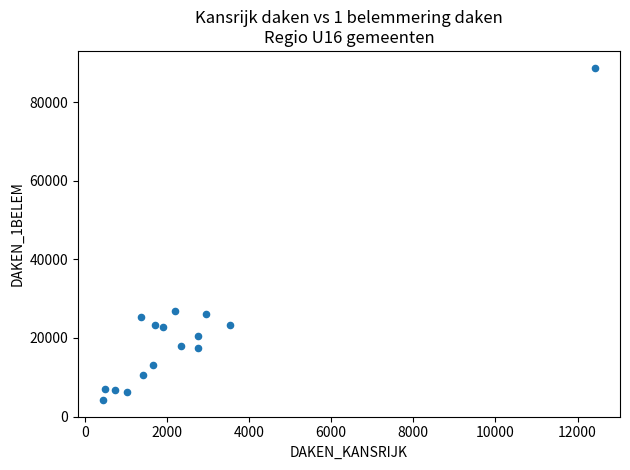

What is the range of X values (max minus min)?

11997